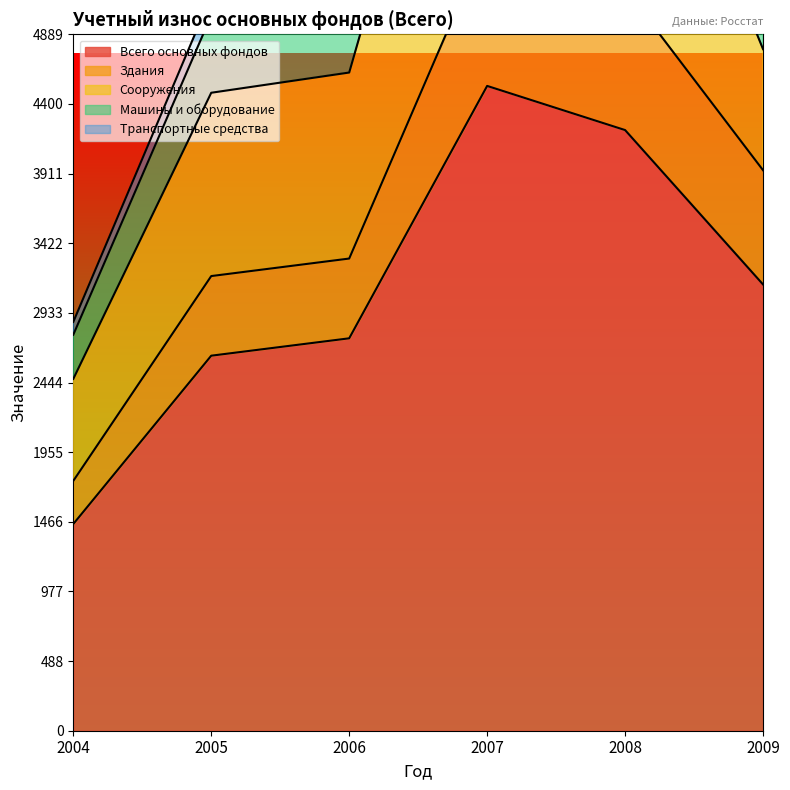

Between which two adjacent categories do Машины и оборудование and Здания first intersect?

2004 and 2005